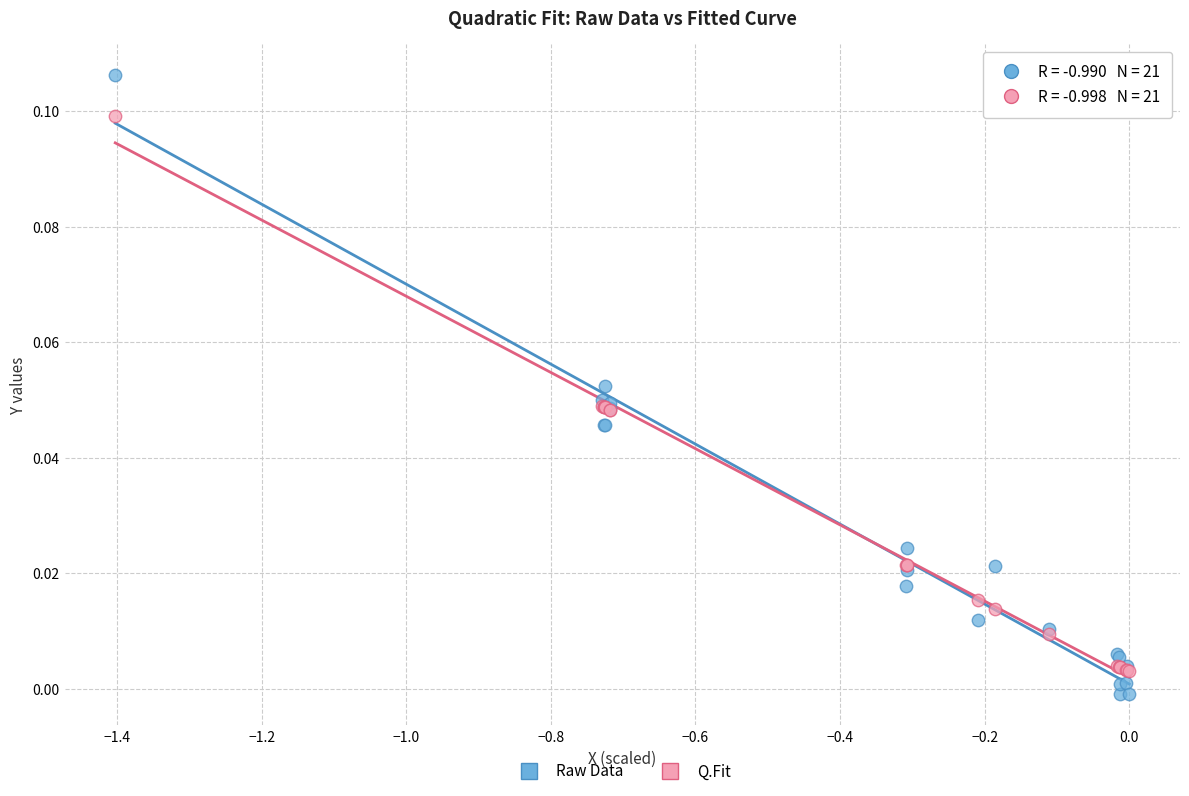

Which series contains the lowest Y value?

Raw Data